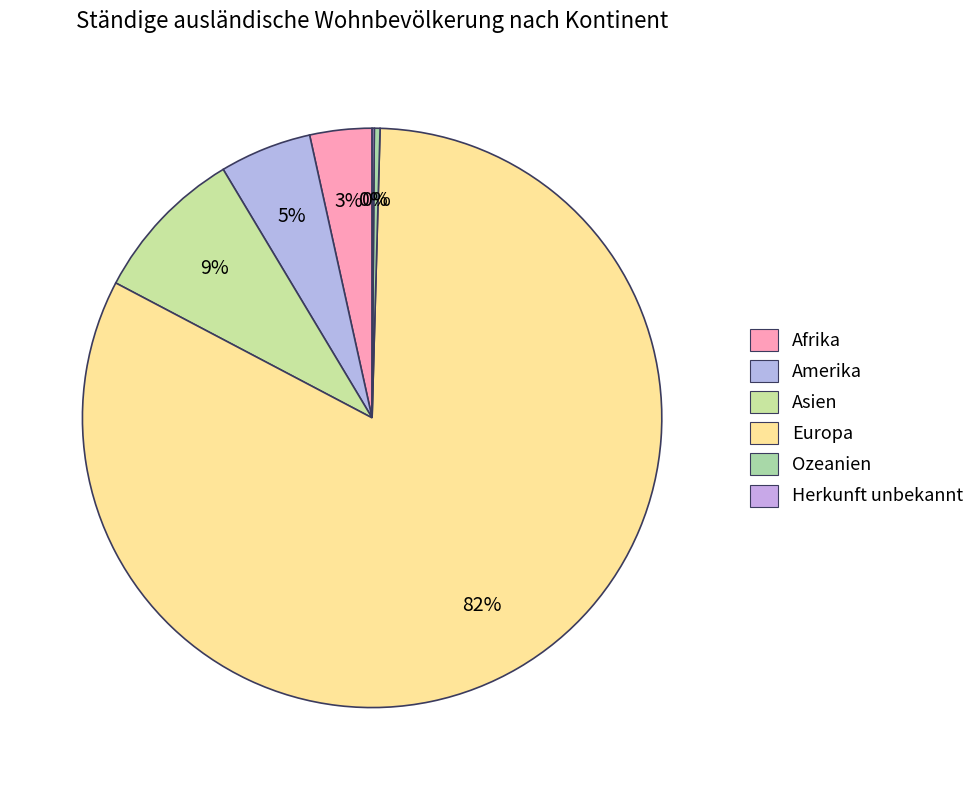

True or false: Ozeanien accounts for 13% of the total.

False